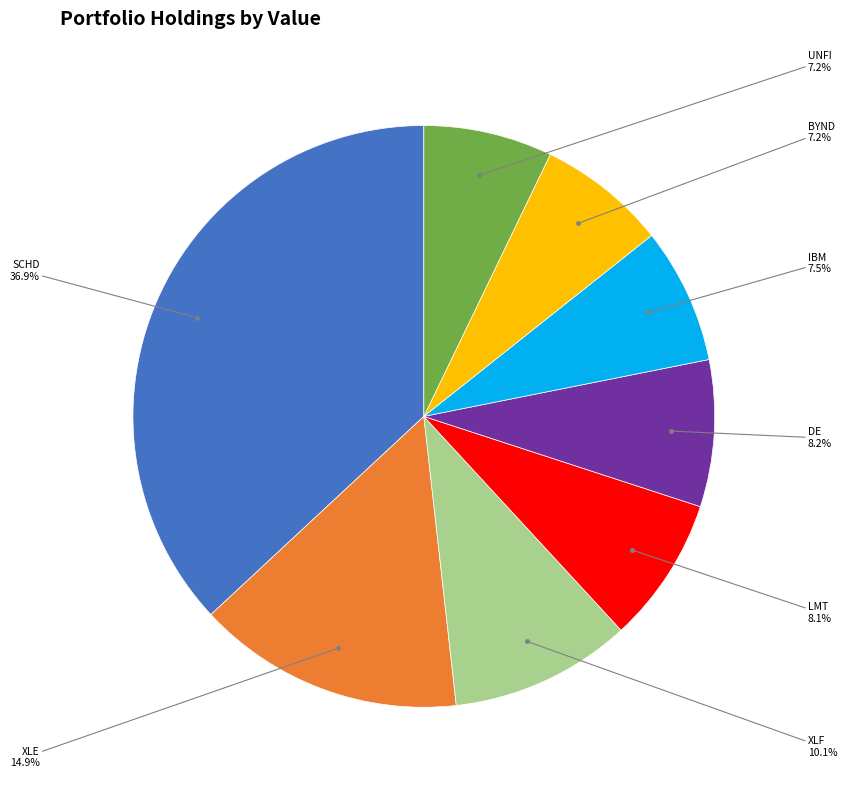

Does any single category account for the majority?

No